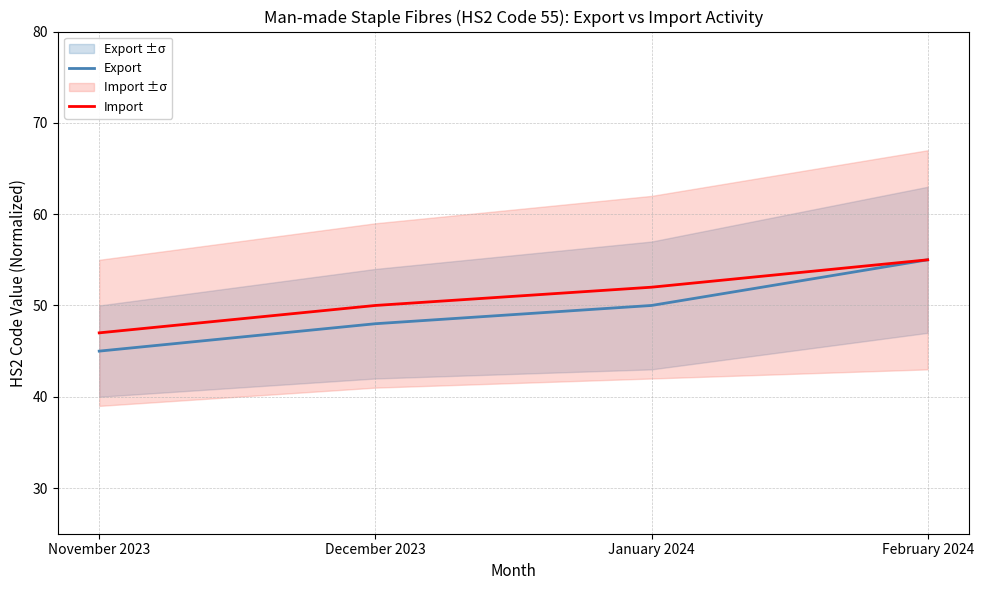

What is the minimum value shown in the chart?

45